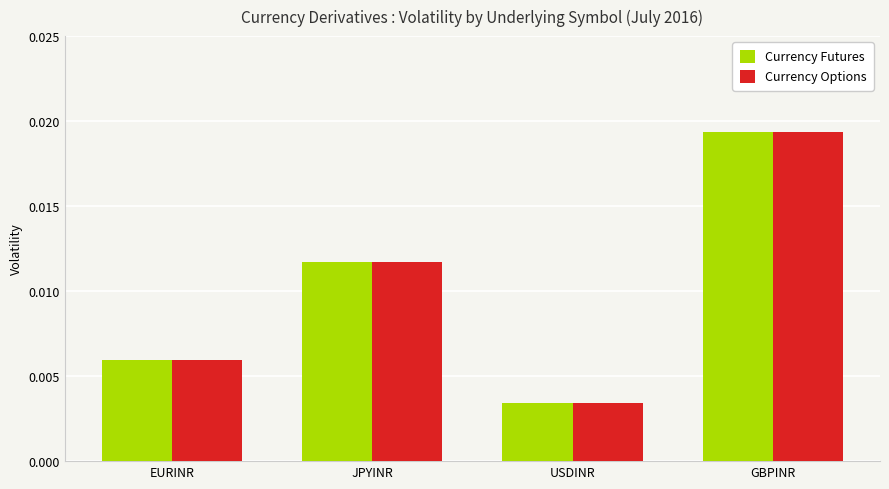

Rank the categories by Currency Options value from highest to lowest.

GBPINR, JPYINR, EURINR, USDINR